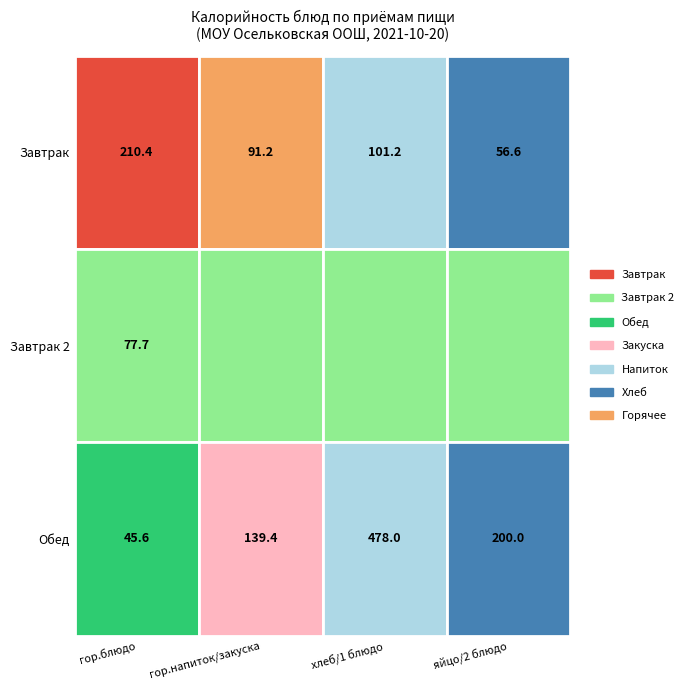

What is the sum of the Завтрак 2 values at гор.блюдо and гор.напиток/закуска?

77.7